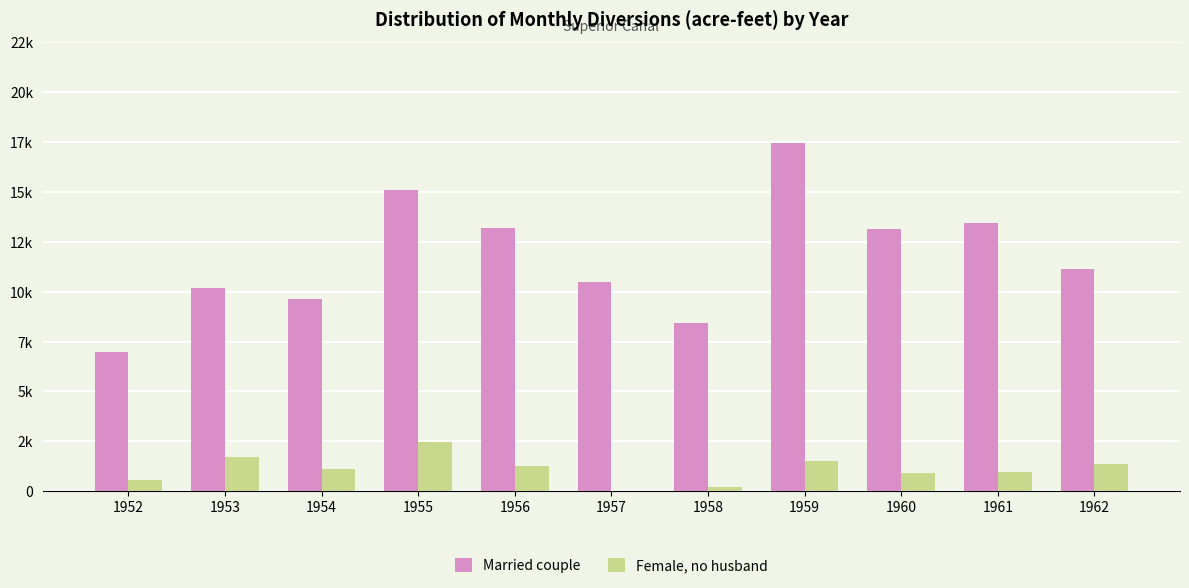

At which category does the chart reach its minimum across all series?

1957